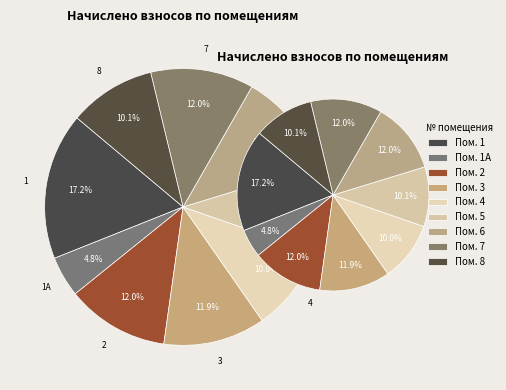

To the nearest percent, what portion does 8 represent?

10%